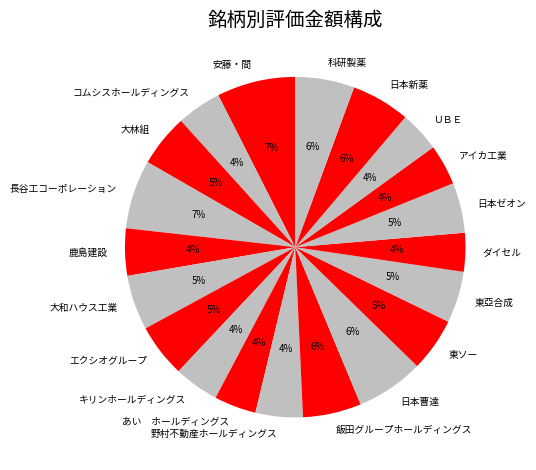

To the nearest percent, what is the difference between the 野村不動産ホールディングス and 日本曹達 slice percentages?

2%